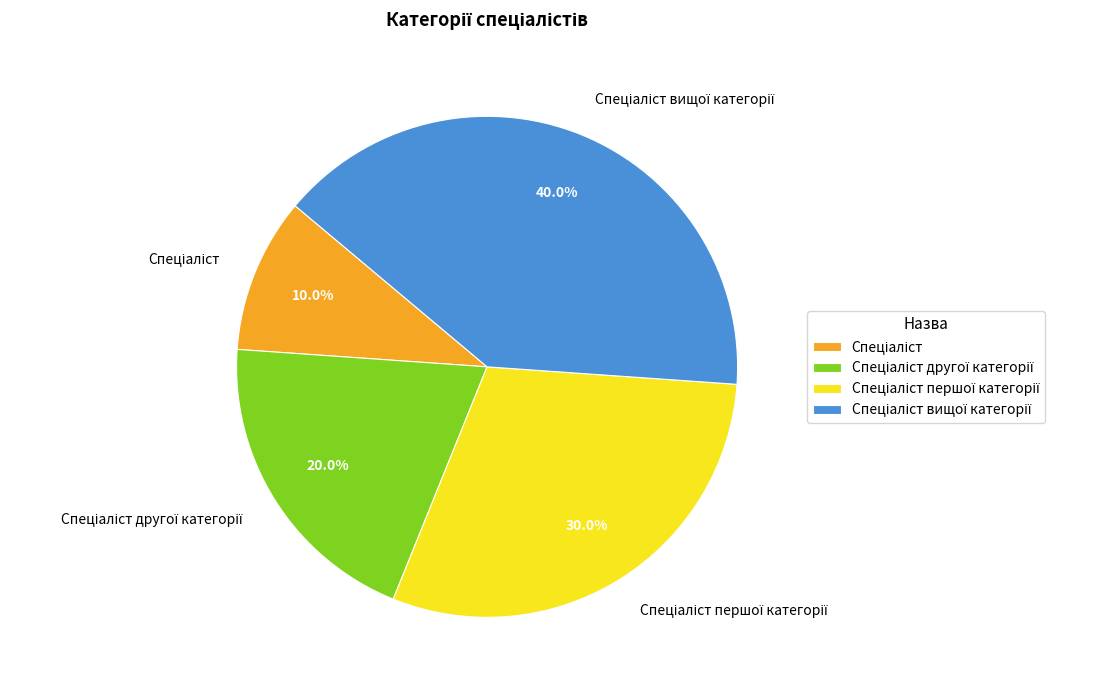

Is there a majority slice in this chart?

No